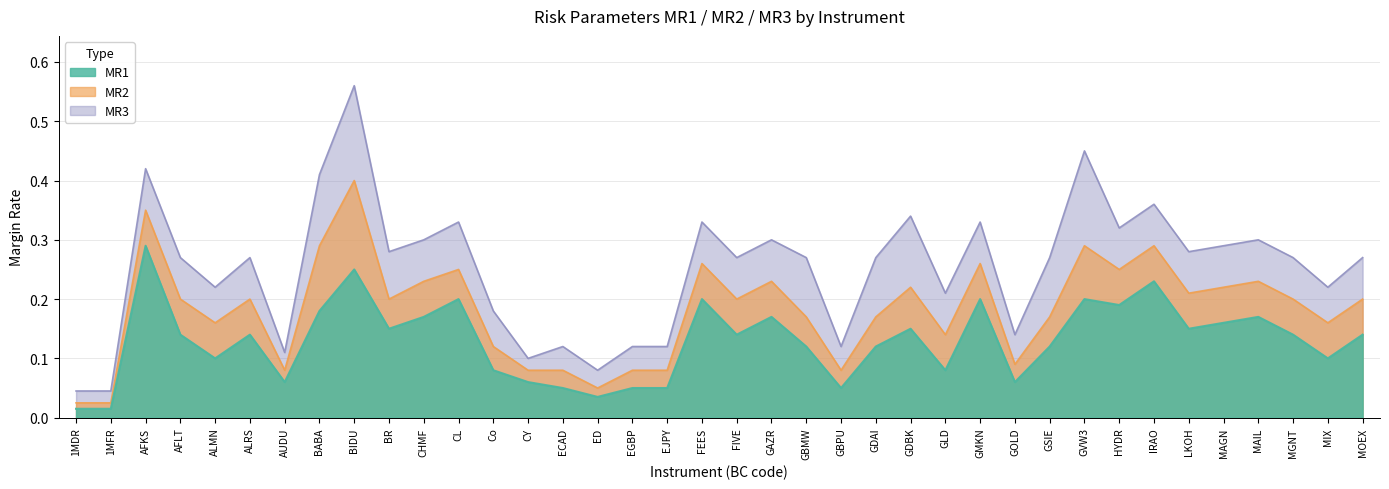

In MR3, how many points are higher than both neighbors (excluding endpoints)?

12